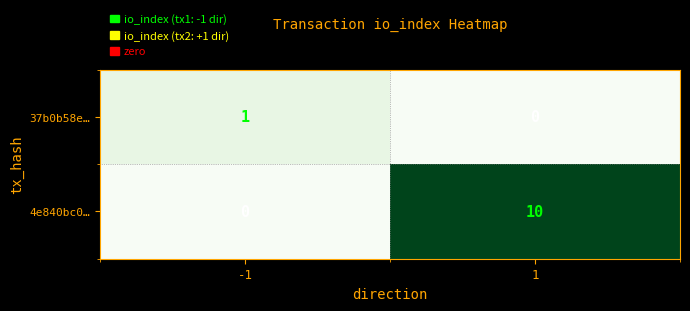

What is the average value of the 4e840bc0… series?

5